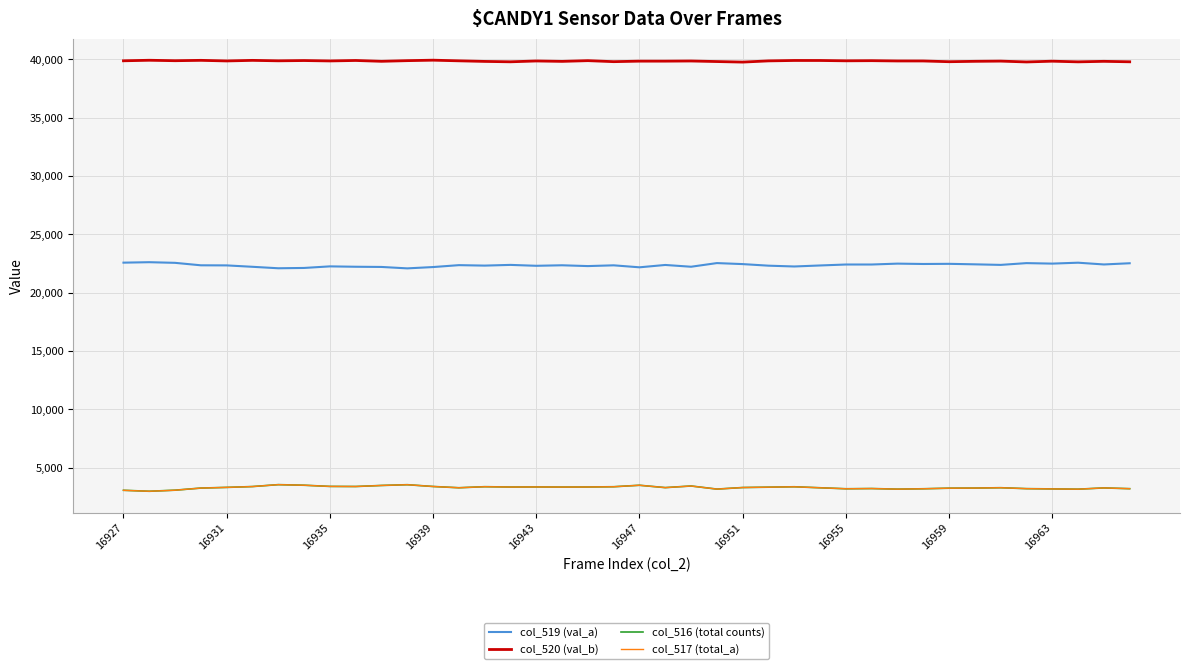

What is the maximum value for col_517 (total_a)?

3556